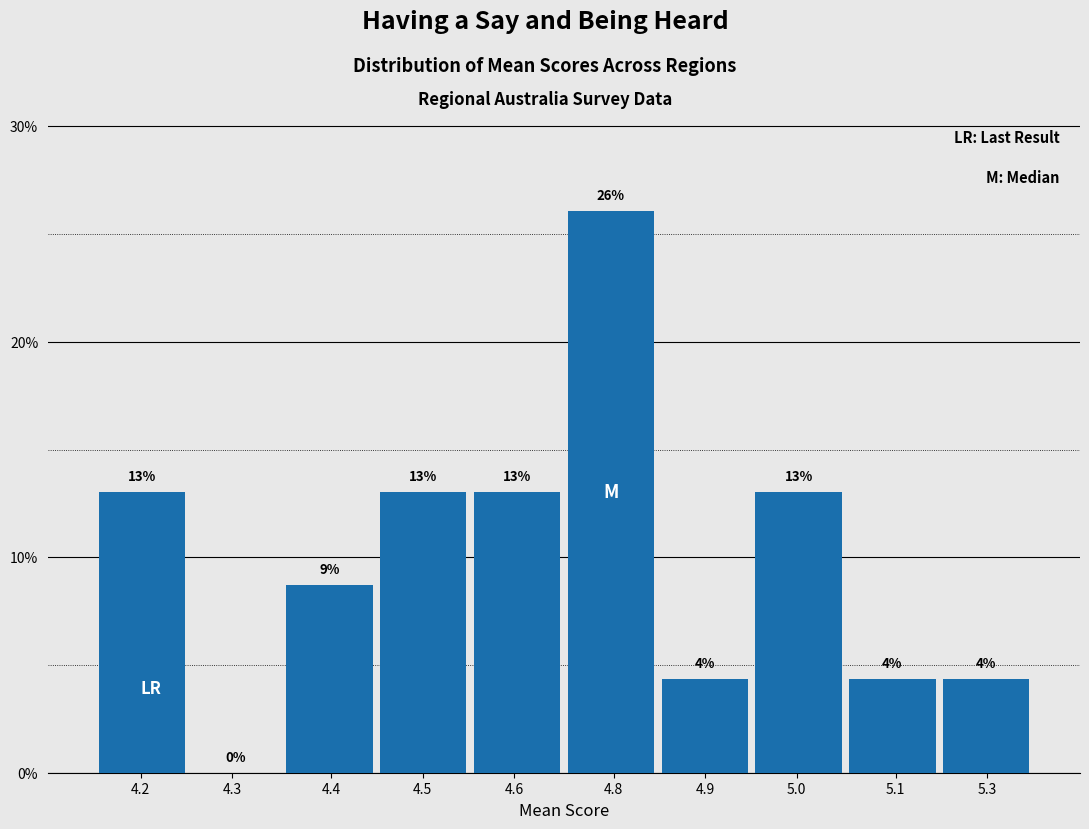

Are the bars horizontal?

No